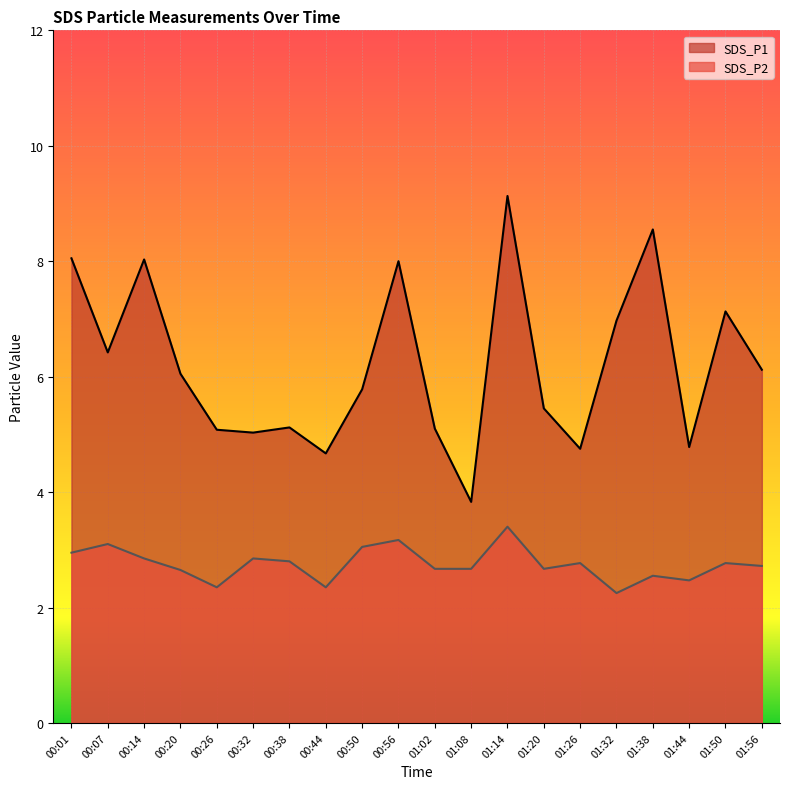

Reading left to right, transcribe all the data shown in this chart.

SDS_P1: 00:01=8.1	00:07=6.4	00:14=8.0	00:20=6.0	00:26=5.1	00:32=5.0	00:38=5.1	00:44=4.7	00:50=5.8	00:56=8.0	01:02=5.1	01:08=3.8	01:14=9.1	01:20=5.5	01:26=4.8	01:32=7.0	01:38=8.6	01:44=4.8	01:50=7.1	01:56=6.1
SDS_P2: 00:01=3.0	00:07=3.1	00:14=2.9	00:20=2.6	00:26=2.4	00:32=2.9	00:38=2.8	00:44=2.4	00:50=3.0	00:56=3.2	01:02=2.7	01:08=2.7	01:14=3.4	01:20=2.7	01:26=2.8	01:32=2.2	01:38=2.5	01:44=2.5	01:50=2.8	01:56=2.7